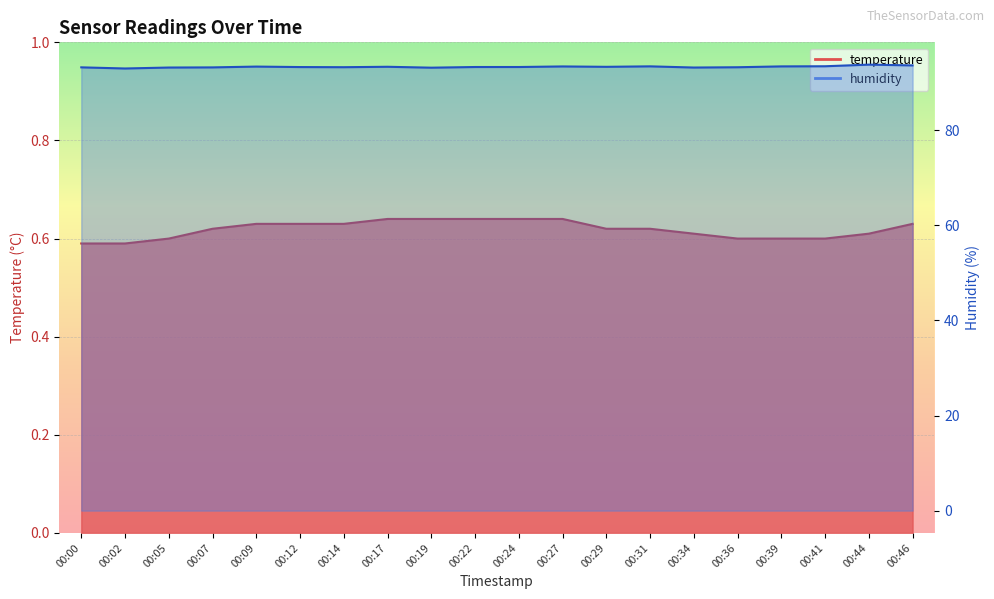

What is the sum of the temperature values at 00:41 and 00:12?

1.2